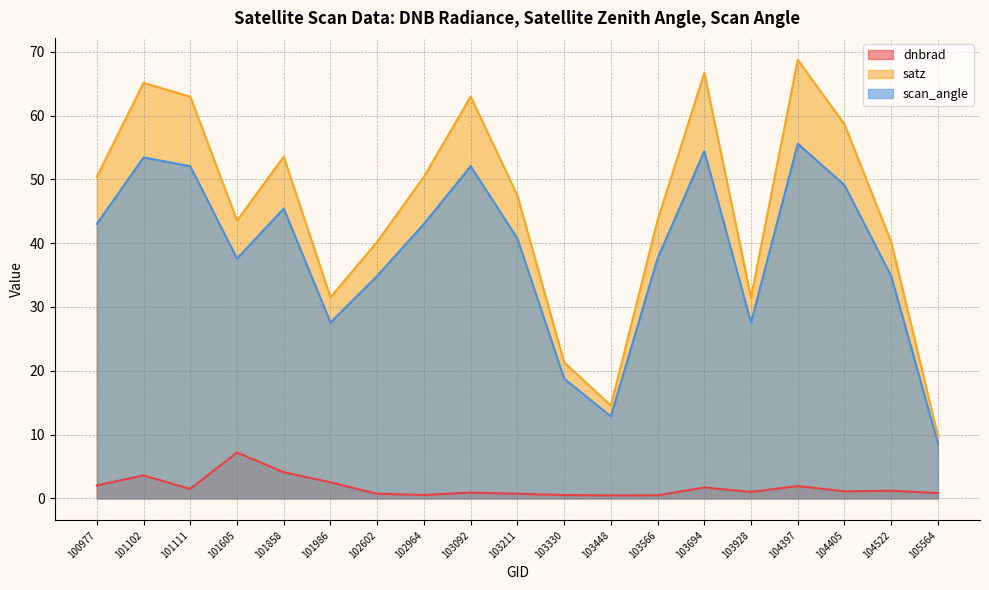

How many interior local valleys does the dnbrad series have?

5